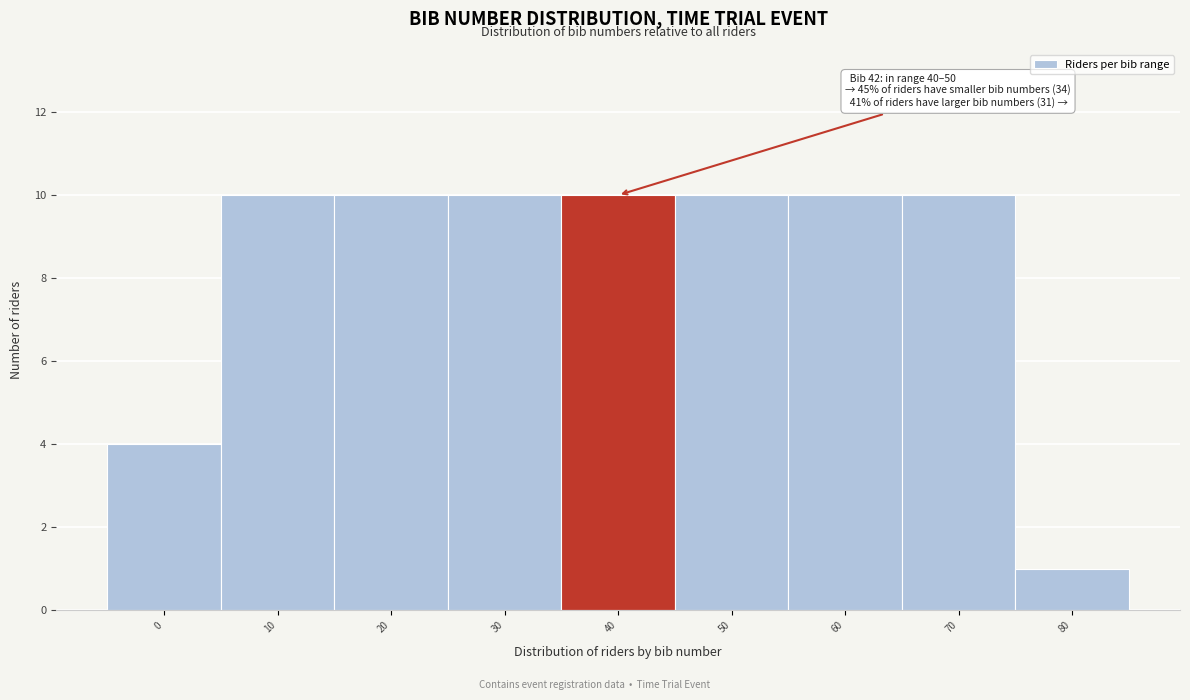

Reading right to left, extract all data points from this chart.

1	10	10	10	10	10	10	10	4